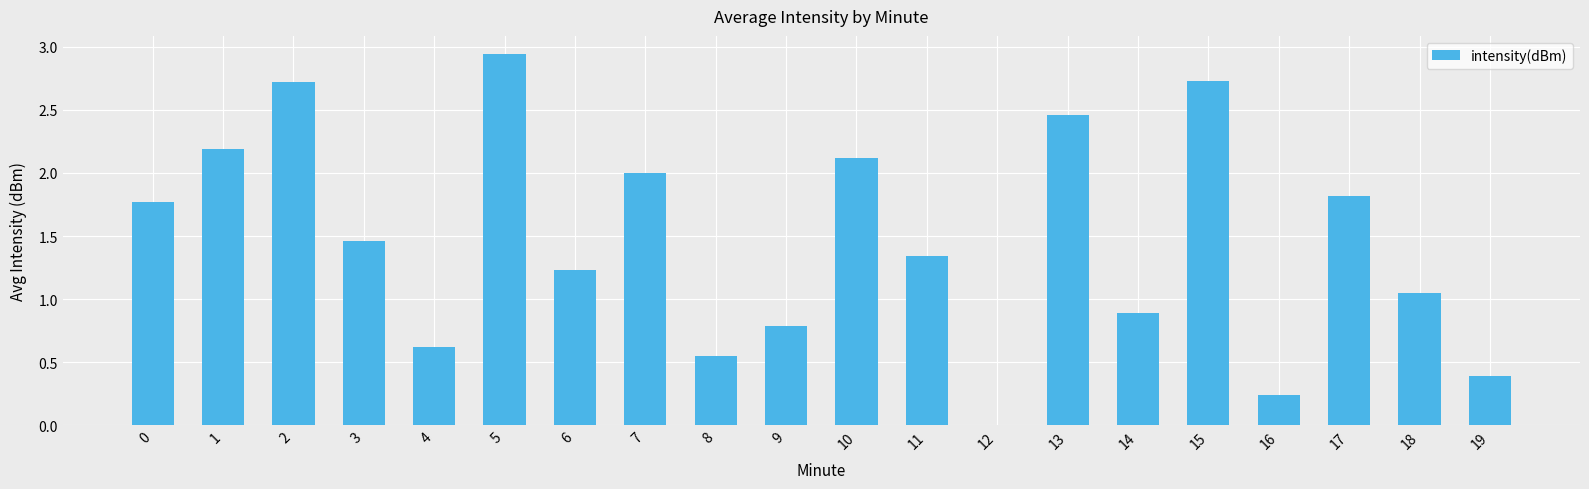

True or false: the data shows 0.9 at 1.

False